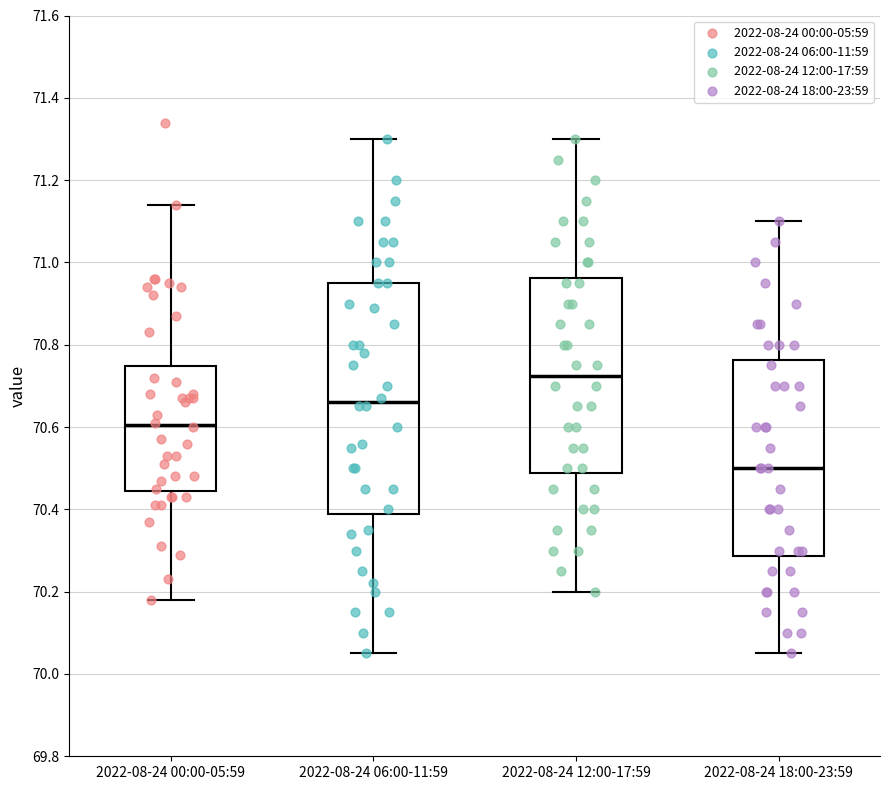

Comparing the boxes themselves (not the whiskers), which one is the tallest?

2022-08-24 06:00-11:59